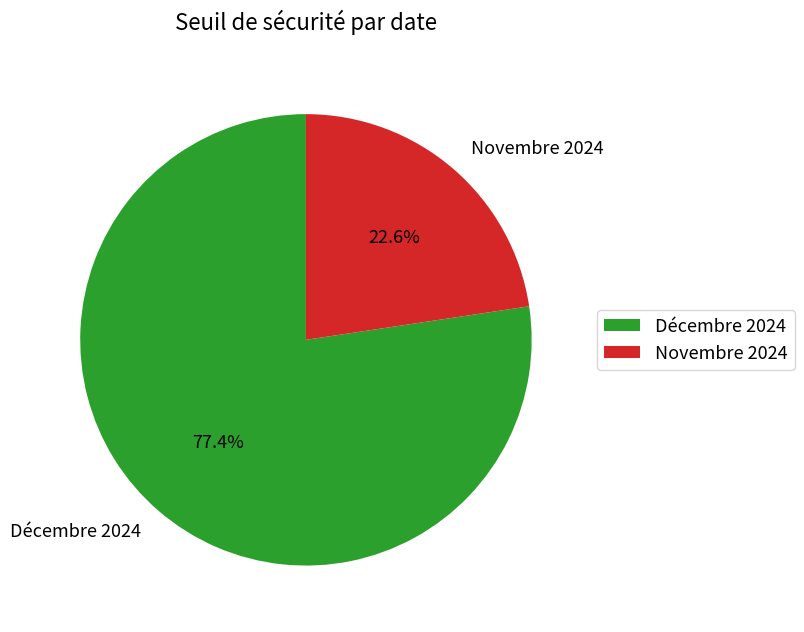

How much of the chart is everything except Novembre 2024?

77.4%